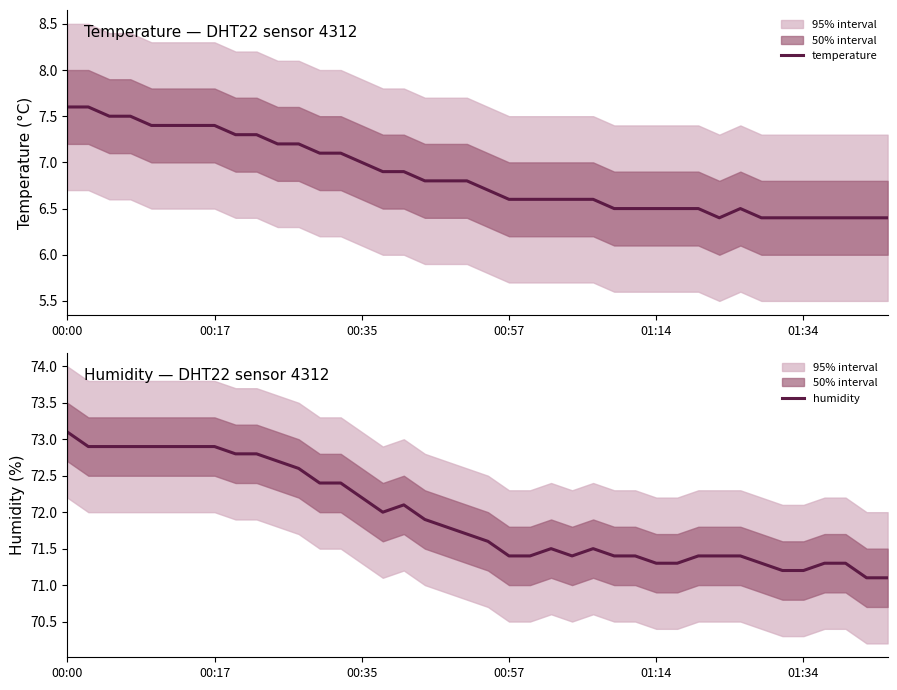

Between 00:57 and 14, which series saw the biggest shift?

humidity